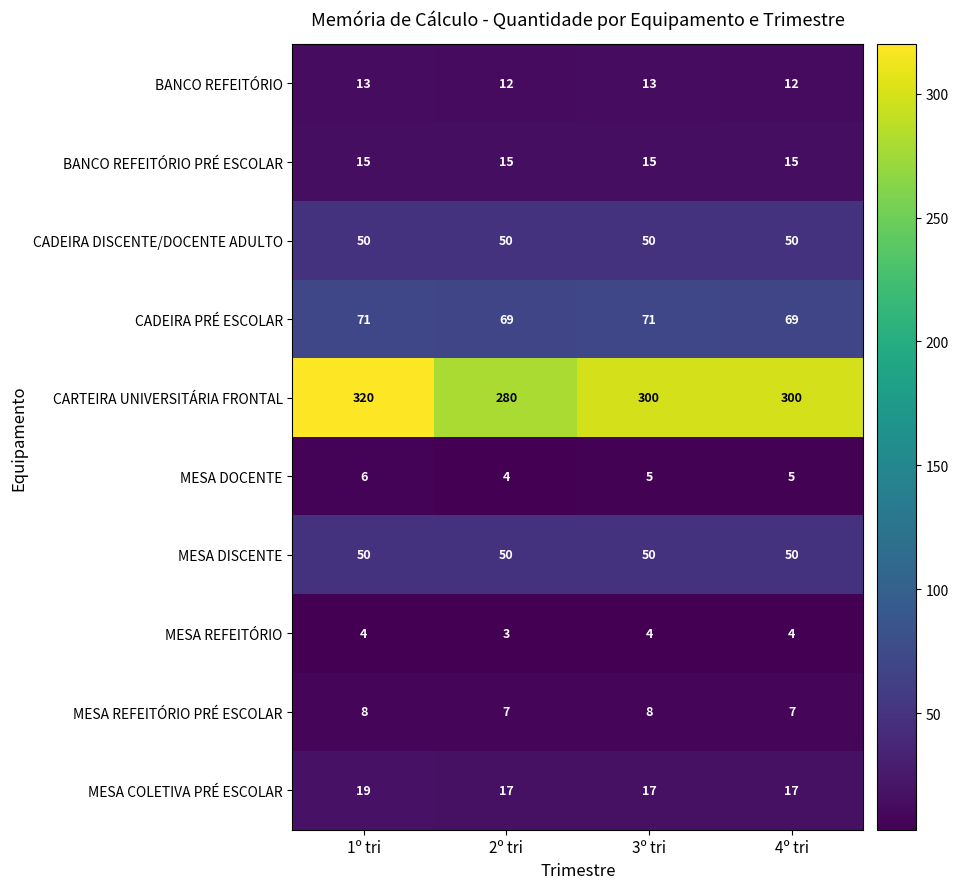

At which category is the sum across all series the highest?

1º tri